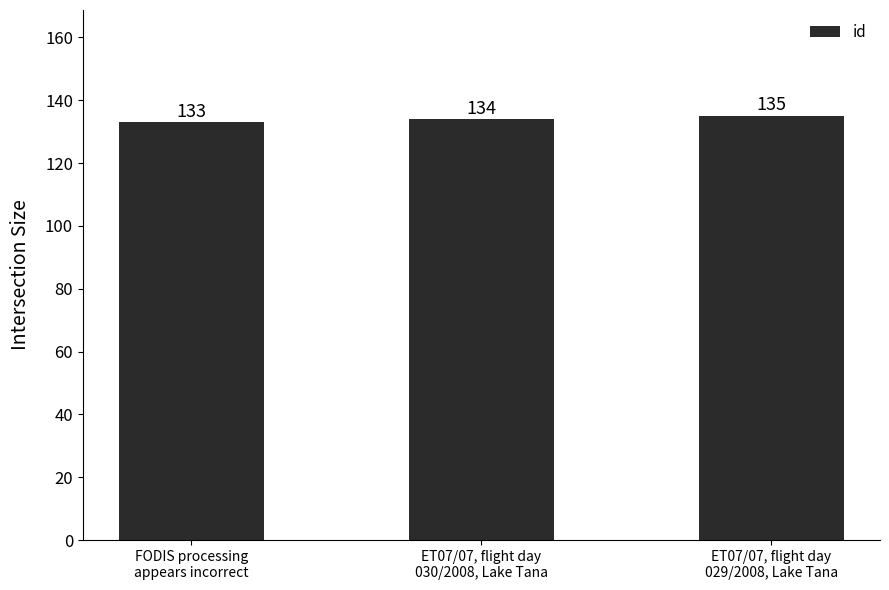

Count the number of categories in the chart.

3